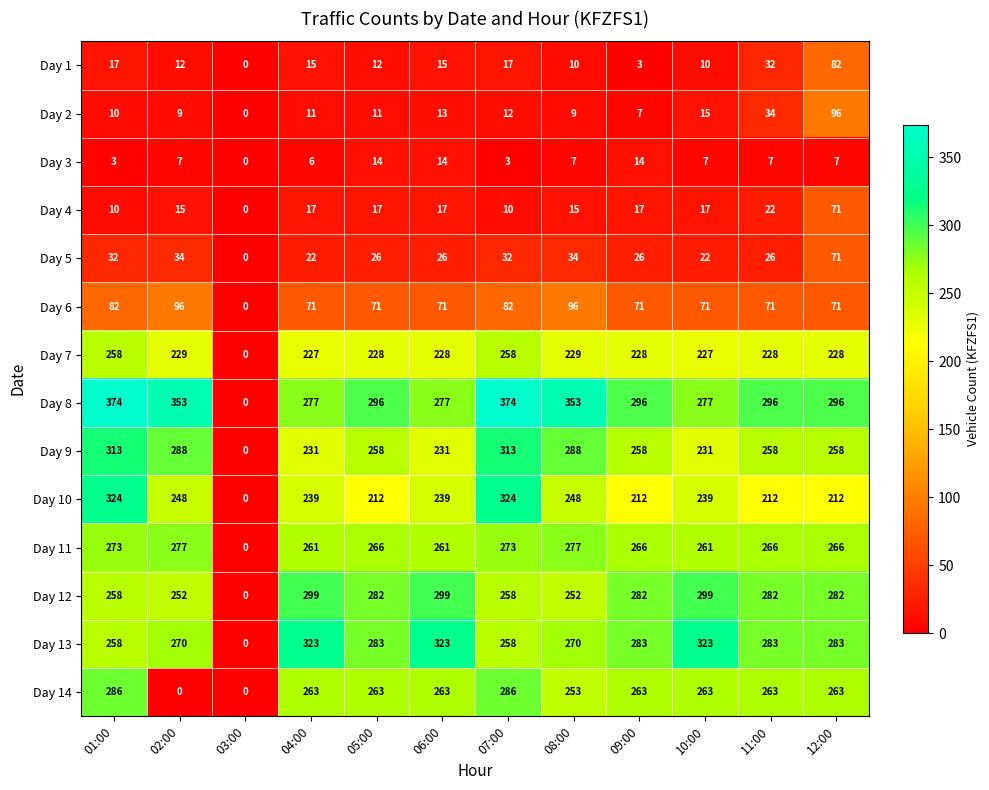

At which category is the sum across all series the highest?

07:00